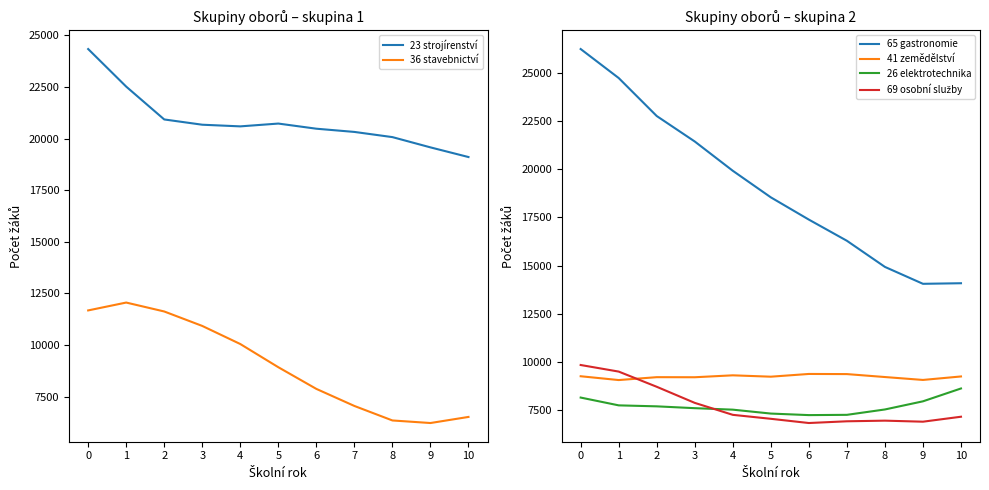

Which label corresponds to the smallest value in the chart?

9